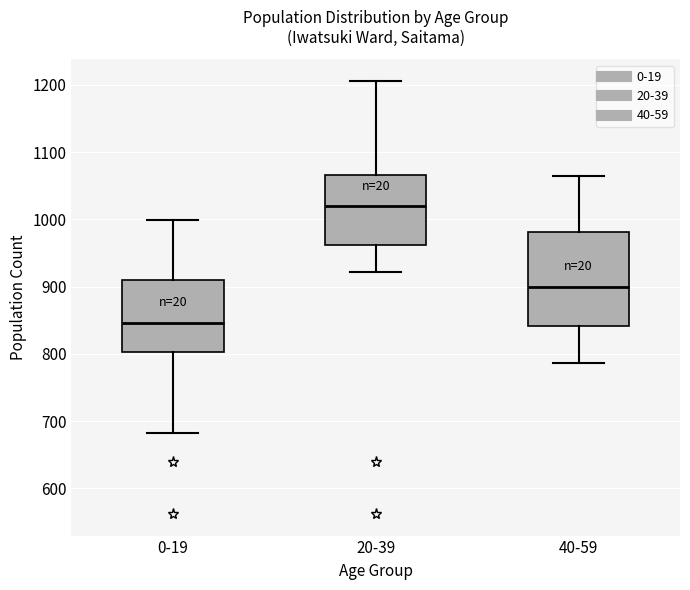

Comparing the boxes themselves (not the whiskers), which one is the tallest?

40-59